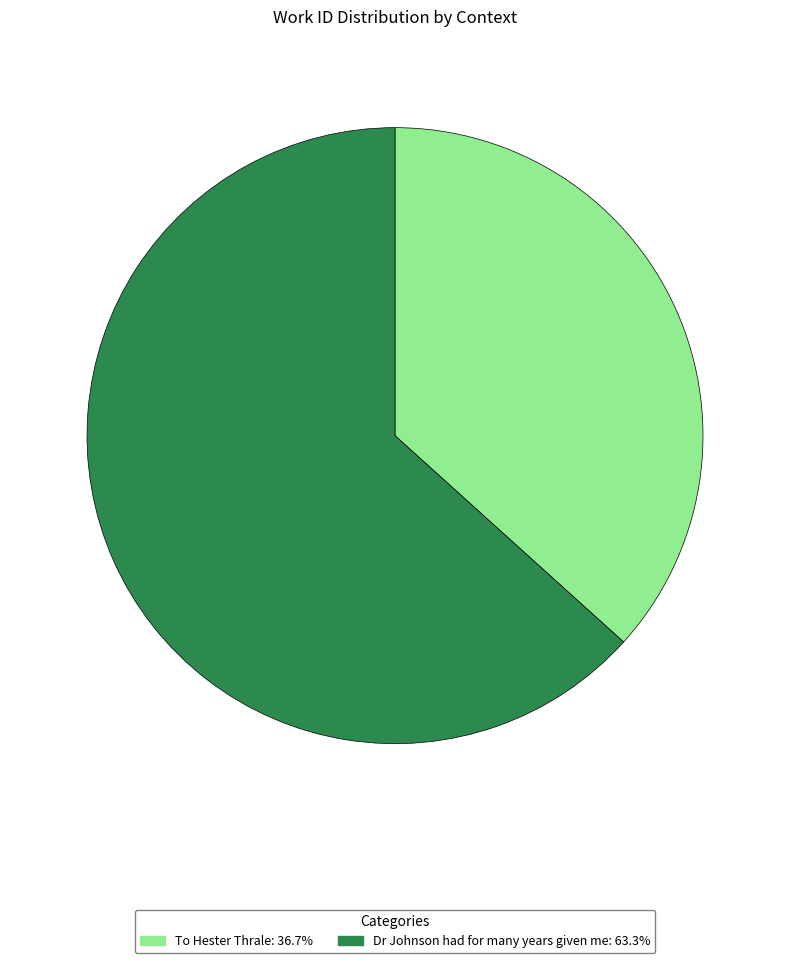

Rank the categories by value from lowest to highest.

To Hester Thrale, Dr Johnson had for many years given me